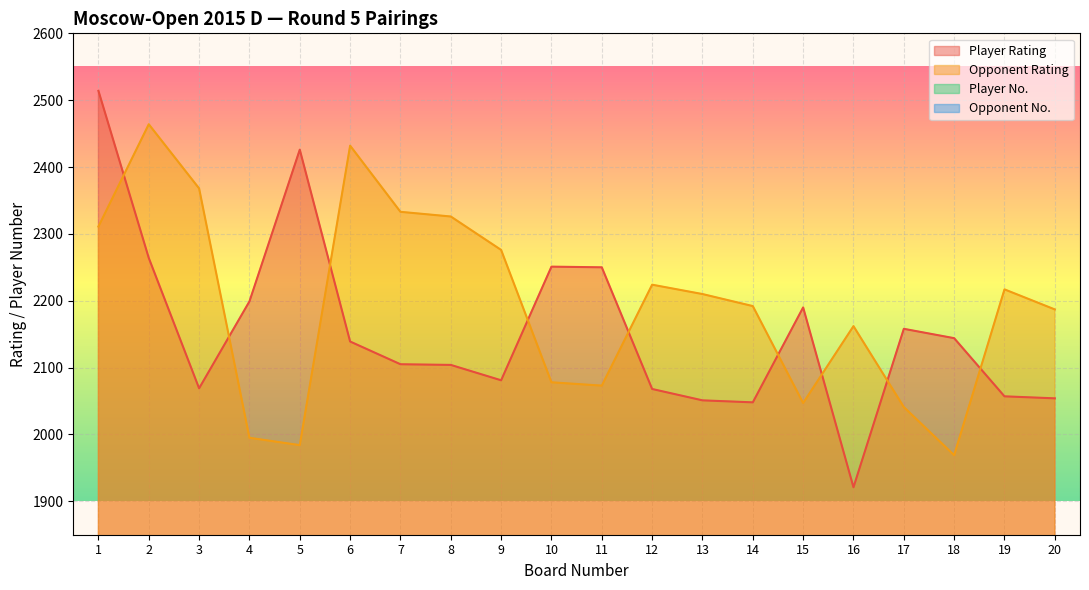

Reading left to right, extract all data points from this chart.

Player Rating: 2514	2264	2069	2199	2426	2139	2105	2104	2081	2251	2250	2068	2051	2048	2190	1921	2158	2144	2057	2054
Opponent Rating: 2311	2464	2368	1995	1984	2432	2333	2326	2276	2078	2073	2224	2210	2192	2047	2162	2041	1969	2217	2187
Player No.: 1	11	44	20	4	34	35	36	38	12	13	46	50	52	22	85	28	31	48	49
Opponent No.: 8	2	5	68	72	3	6	7	10	39	41	15	19	21	53	27	55	76	17	23